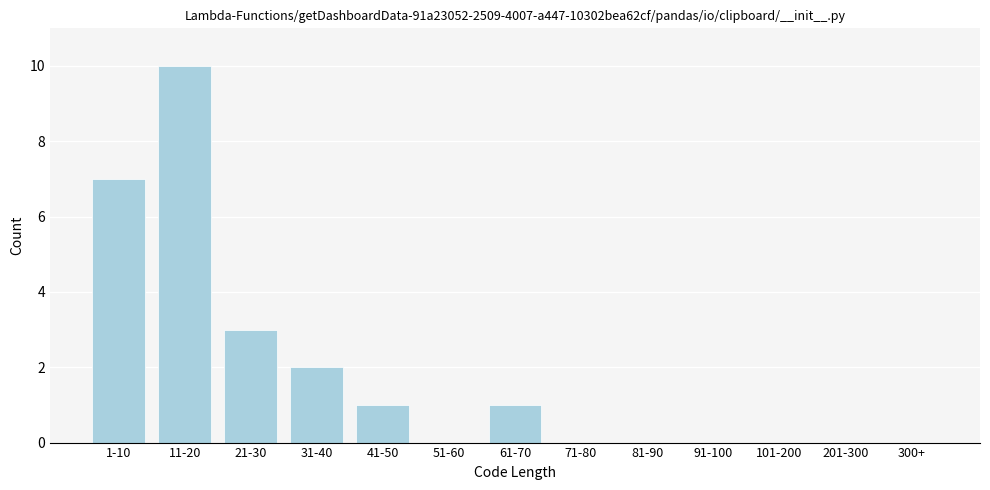

Reading left to right, what are all the values shown in this chart?

1-10=7	11-20=10	21-30=3	31-40=2	41-50=1	51-60=0	61-70=1	71-80=0	81-90=0	91-100=0	101-200=0	201-300=0	300+=0